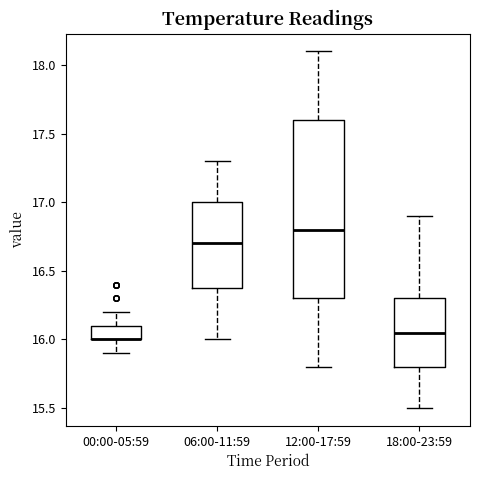

Reading left to right, transcribe this box plot: for each box, give where its median line is, the range the box spans, and where its two whiskers end, as read against the y-axis. The values are not printed on the chart, so give them approximately, as read against the axis.

00:00-05:59: median 16.00 (drawn on the box's lower edge), box 16.00 to 16.10, whiskers 15.90 to 16.20
06:00-11:59: median 16.70, box 16.40 to 17.00, whiskers 16.00 to 17.30
12:00-17:59: median 16.80, box 16.30 to 17.60, whiskers 15.80 to 18.10
18:00-23:59: median 16.05, box 15.80 to 16.30, whiskers 15.50 to 16.90